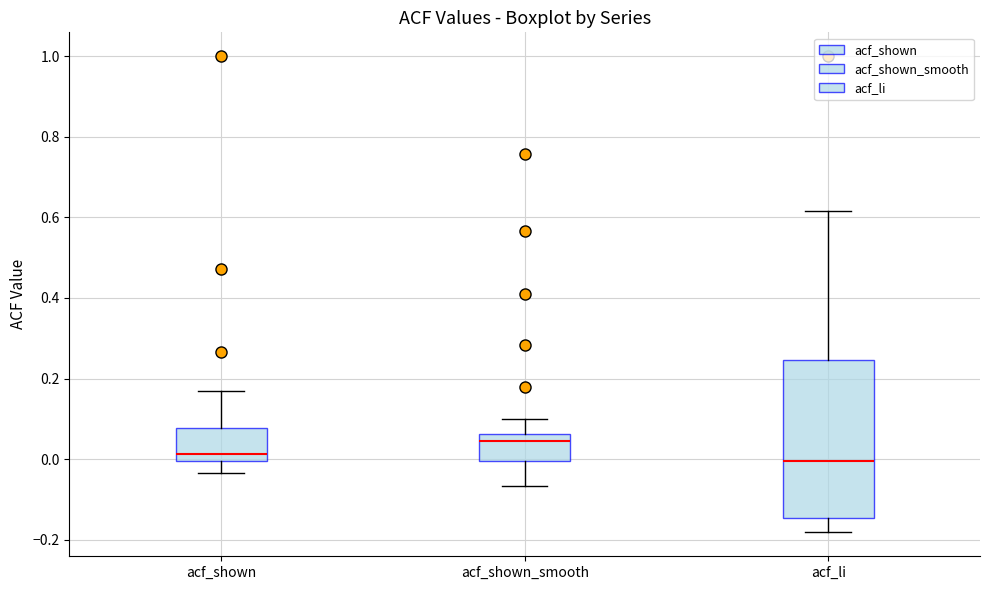

Where is the upper edge of the box for acf_shown_smooth on the y-axis? The values are not printed on the chart, so give them approximately, as read against the axis.

0.06